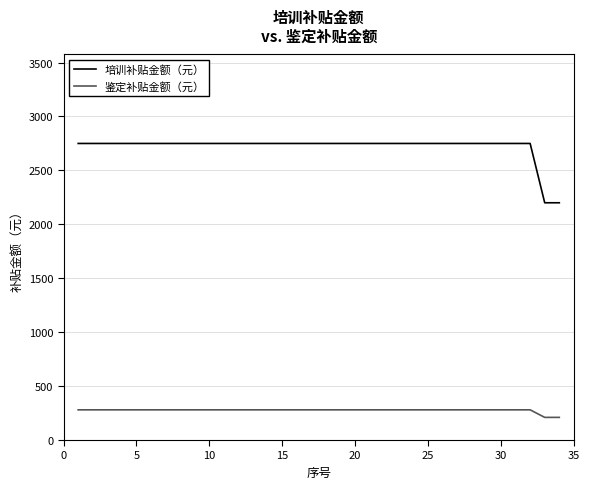

Which series has the largest total across all categories?

培训补贴金额（元）